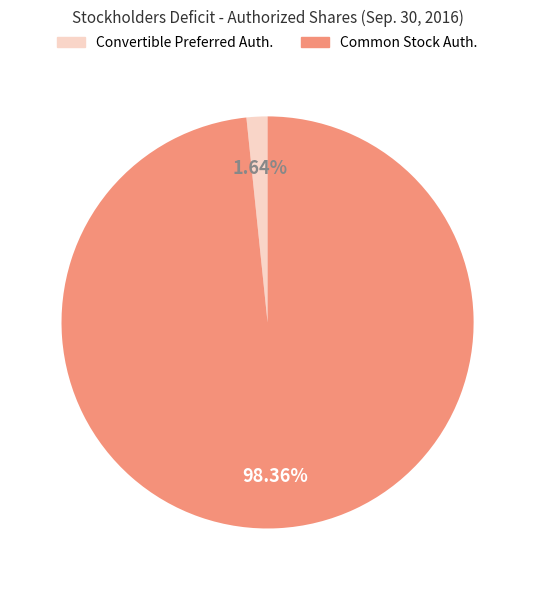

Count the number of slices in the pie.

2